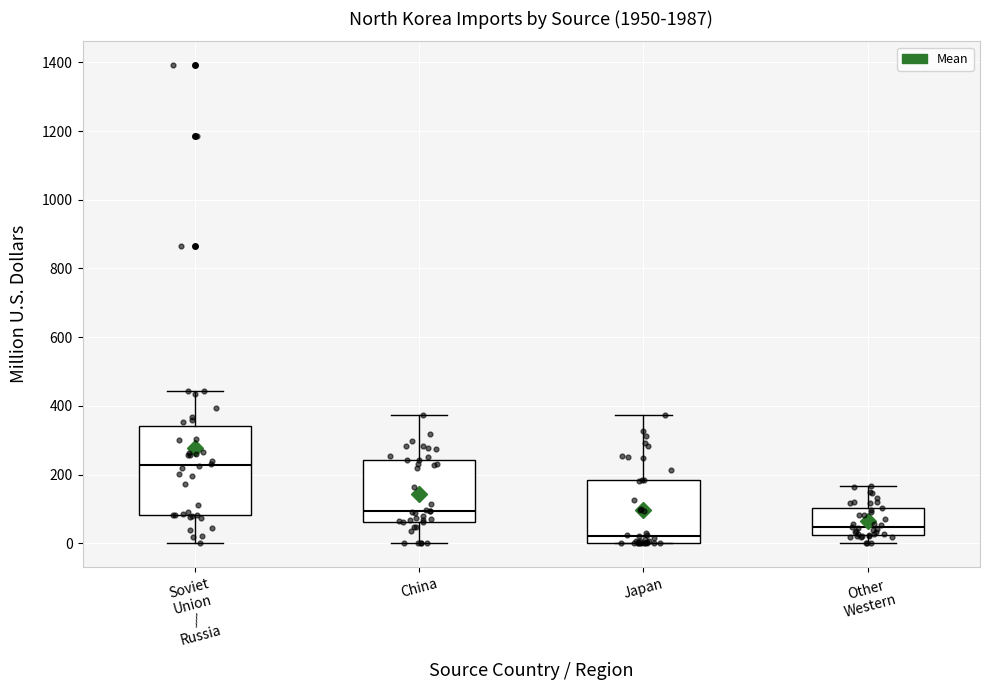

Comparing the boxes themselves (not the whiskers), which one is the tallest?

Soviet Union / Russia